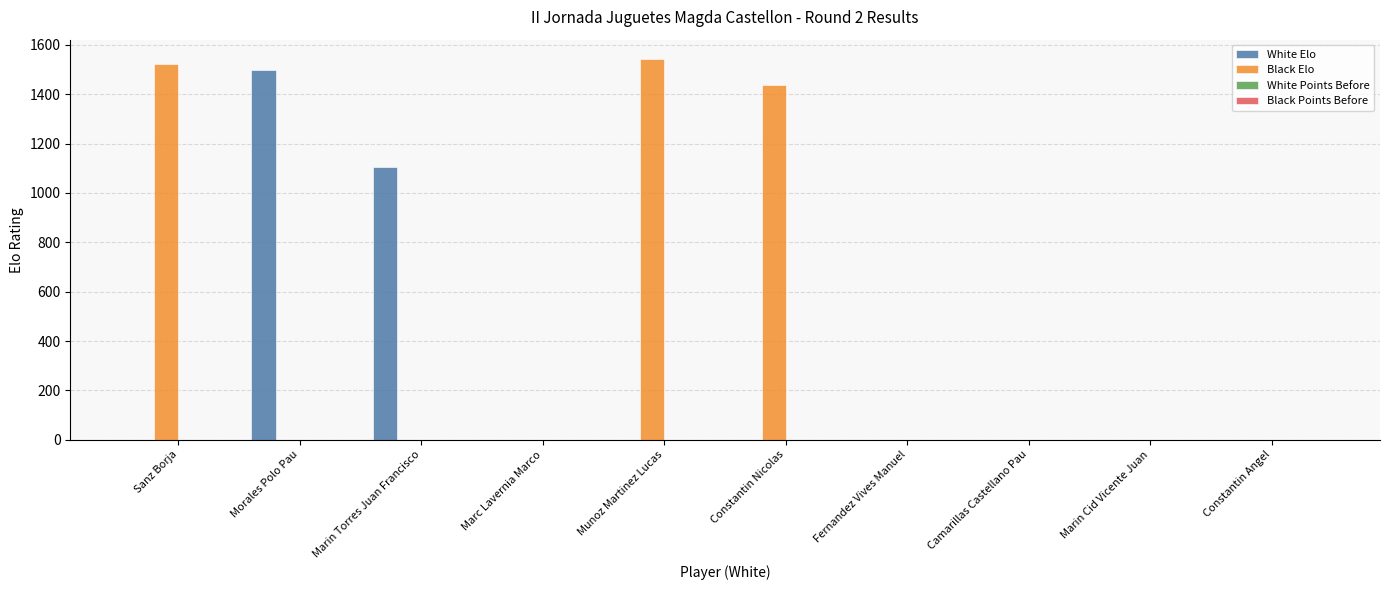

Between Sanz Borja and Marin Cid Vicente Juan, which series saw the biggest shift?

Black Elo